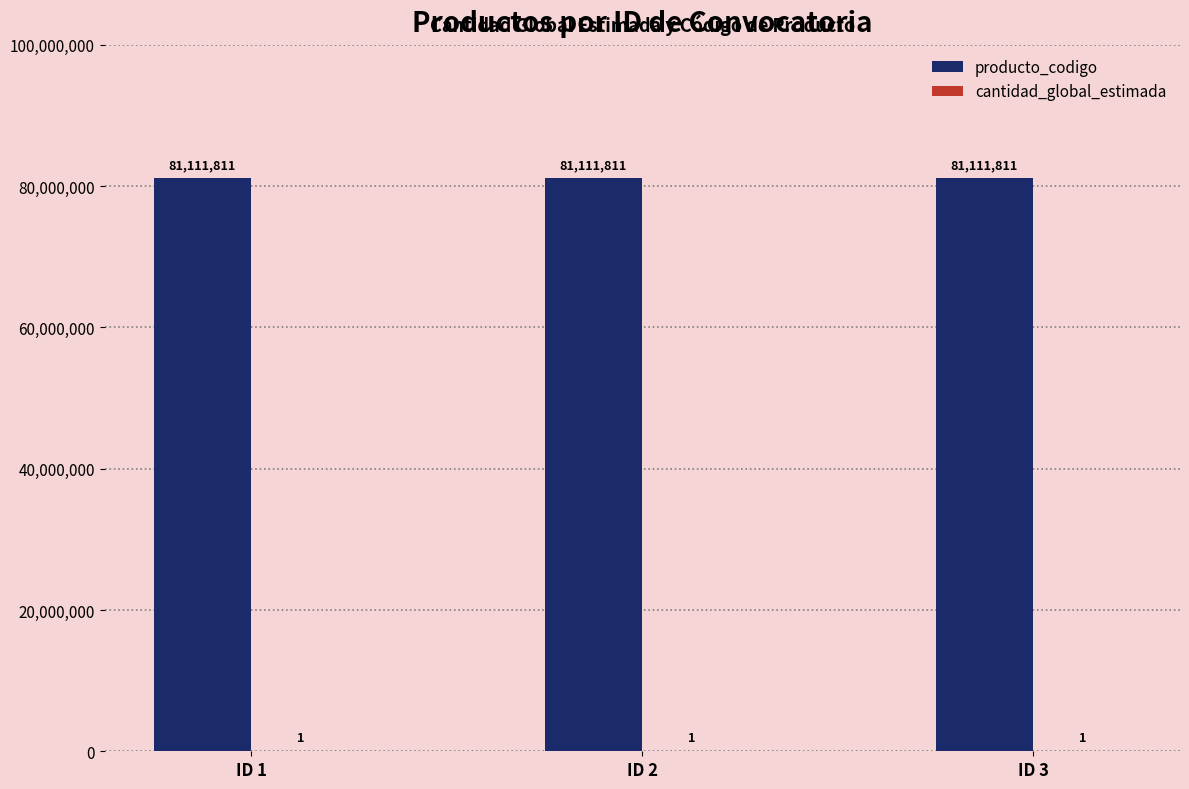

Read the producto_codigo value at ID 1.

81111811